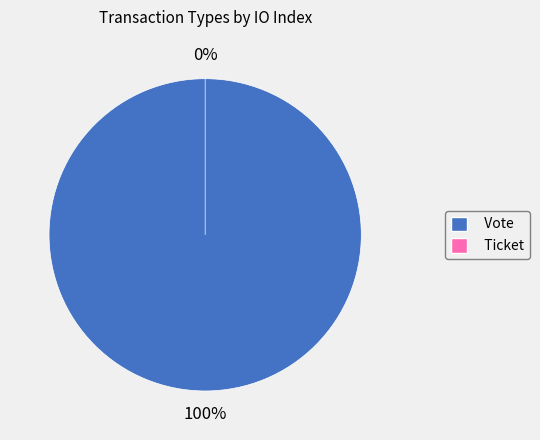

Is the sum of Vote and Ticket greater than half?

Yes